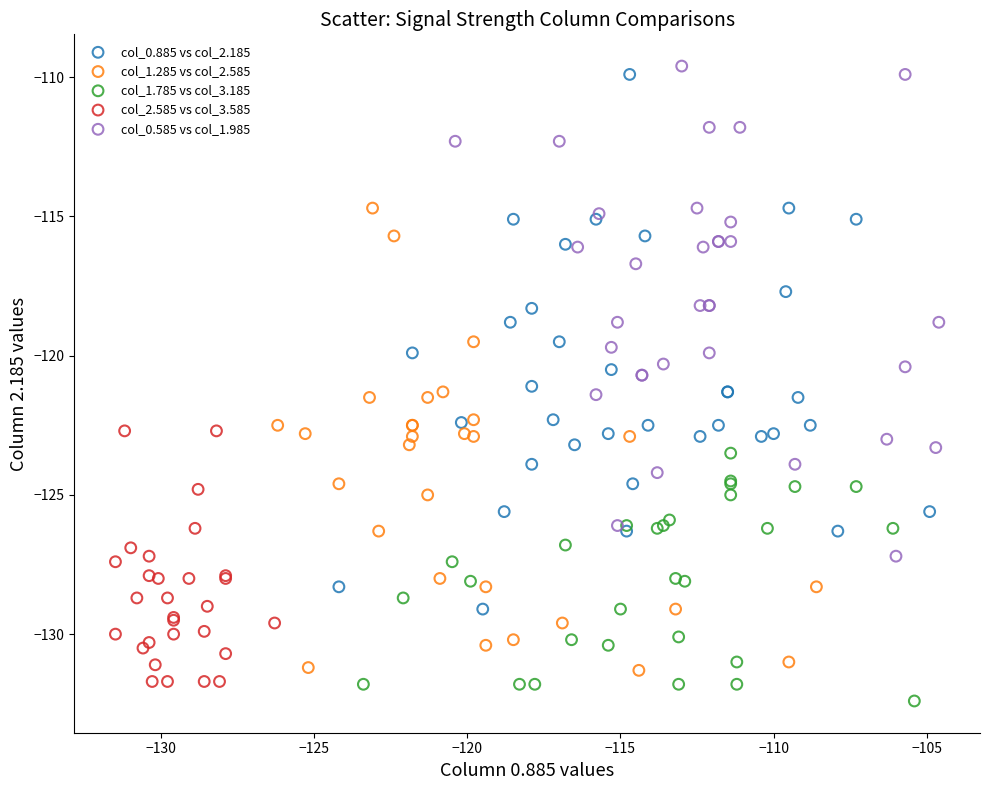

Which series contains the lowest Y value?

col_1.785 vs col_3.185